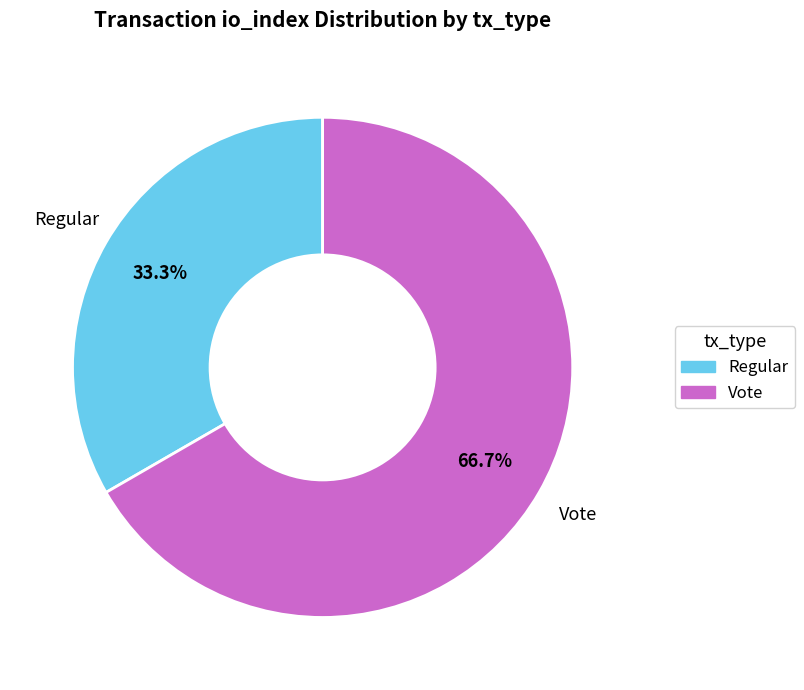

What percentage is the Regular slice, to the nearest percent?

33%